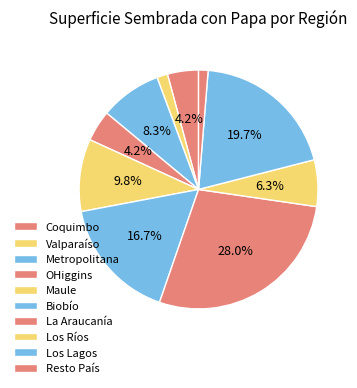

Rank the categories by value from highest to lowest.

La Araucanía, Los Lagos, Biobío, Maule, Metropolitana, Los Ríos, OHiggins, Coquimbo, Valparaíso, Resto País